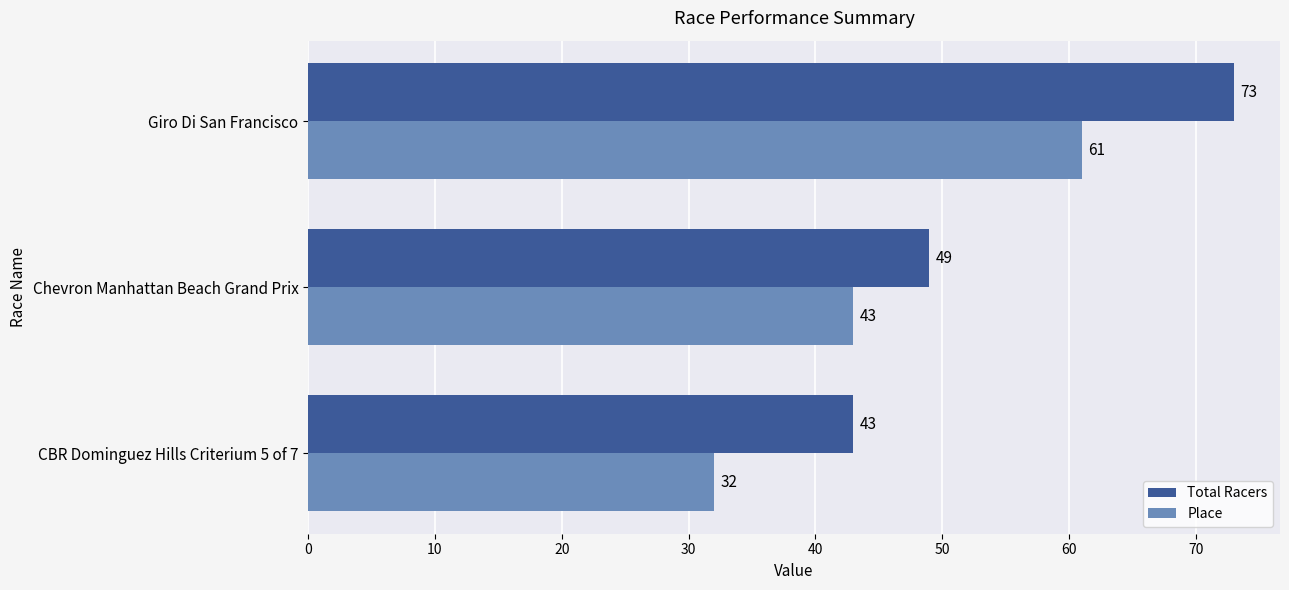

At which category is the sum across all series the highest?

Giro Di San Francisco